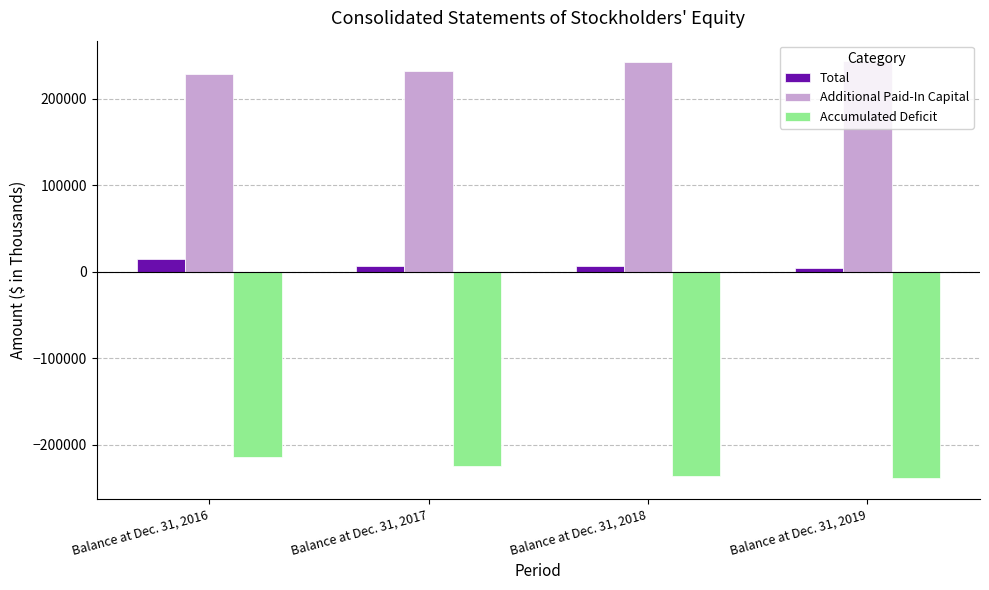

What is the maximum value for Accumulated Deficit?

-214020